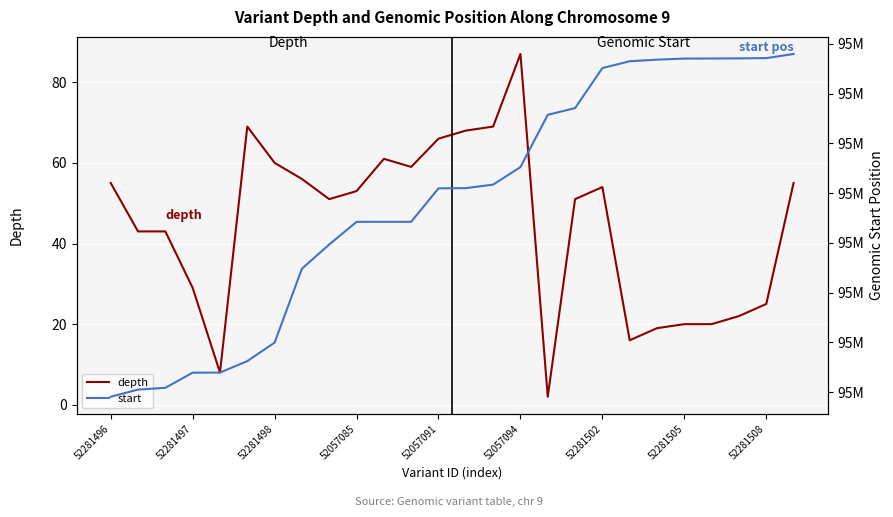

At how many categories does at least one series exceed 72741129?

26